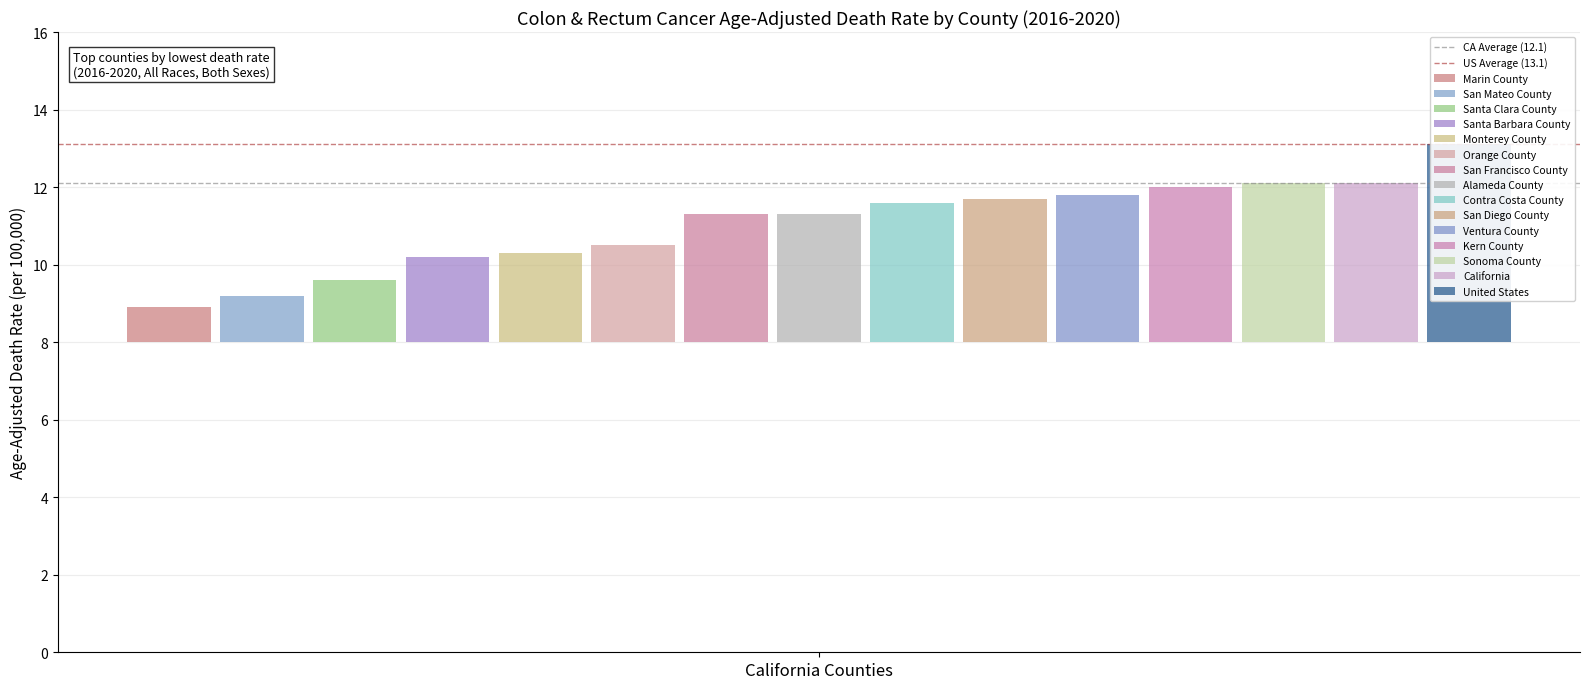

What is the highest value of the US Average (13.1) series?

13.1